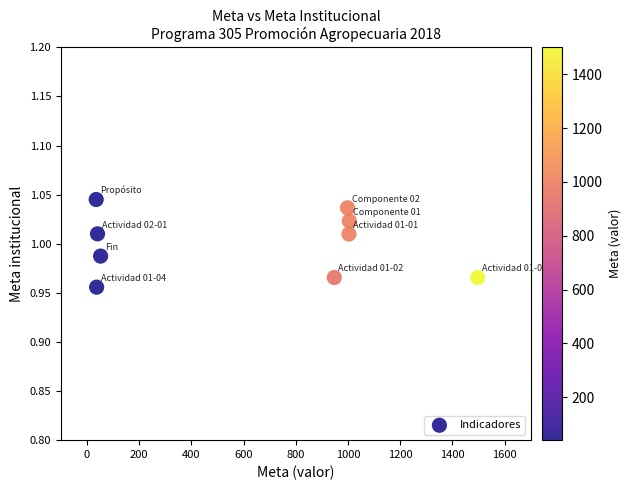

What is the range of X values (max minus min)?

1461.6